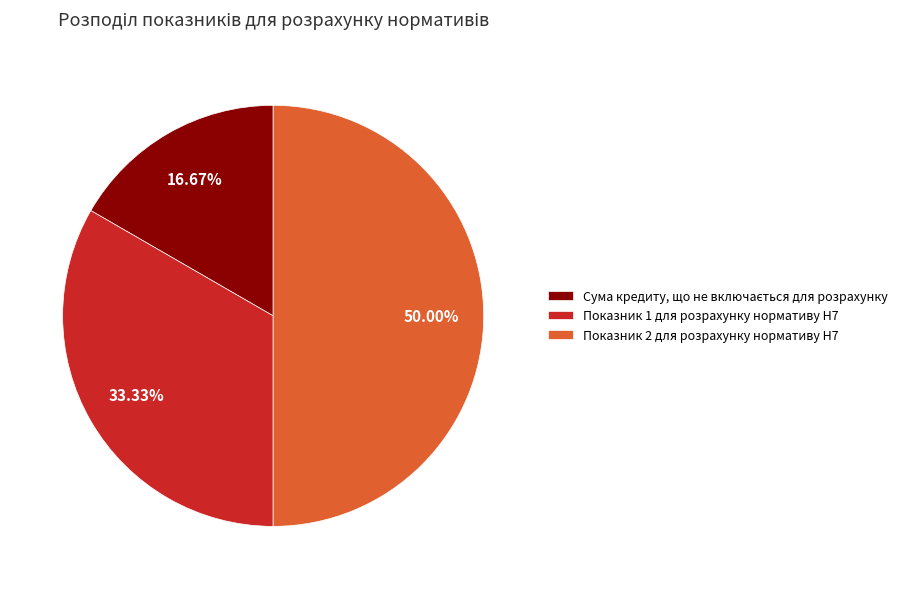

Which has a higher value, Показник 2 для розрахунку нормативу Н7 or Показник 1 для розрахунку нормативу Н7?

Показник 2 для розрахунку нормативу Н7